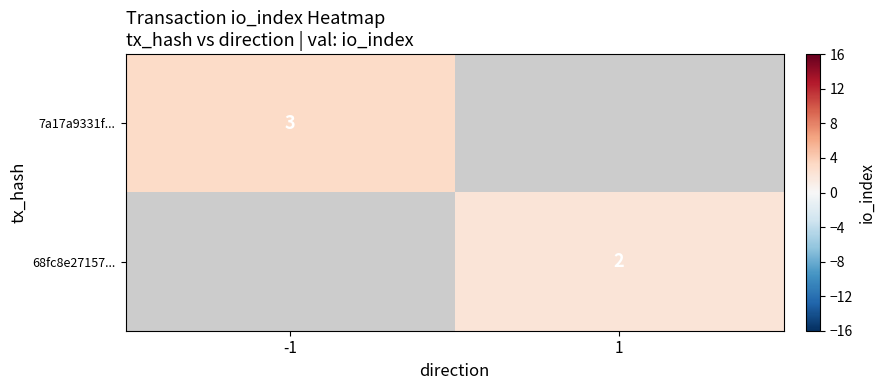

How many distinct data groups are displayed?

2